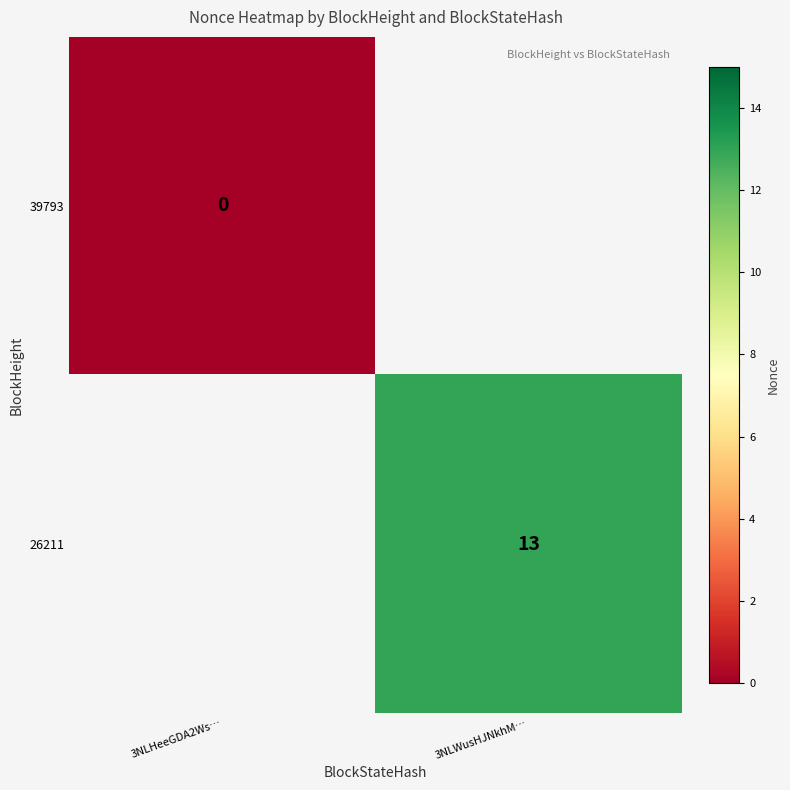

The value of 26211 at 3NLWusHJNkhM… is 13. True or false?

True